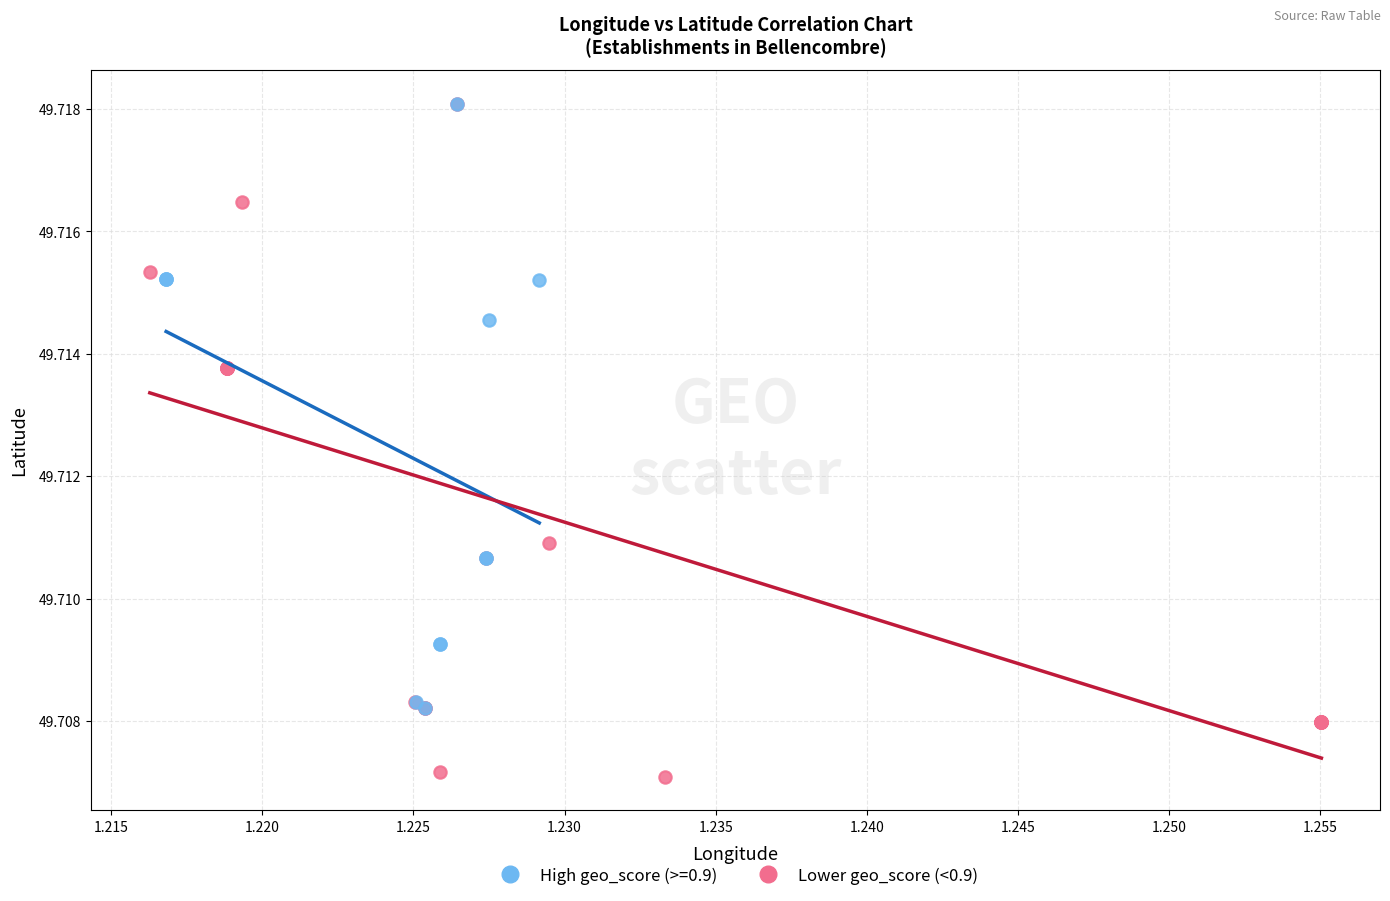

Which series has the widest spread of Y values?

Lower geo_score (<0.9)